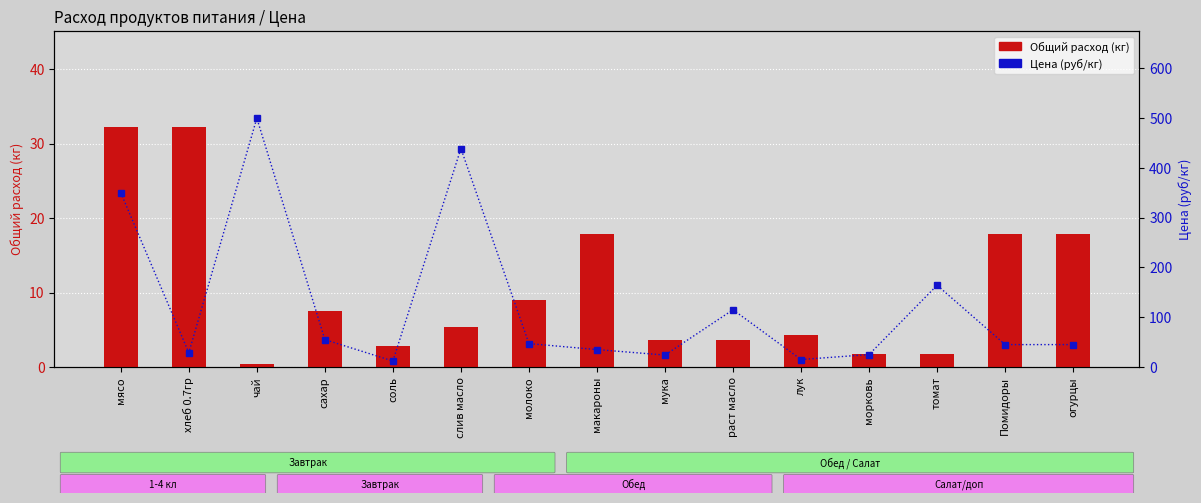

Between чай and Помидоры, which is larger?

Помидоры